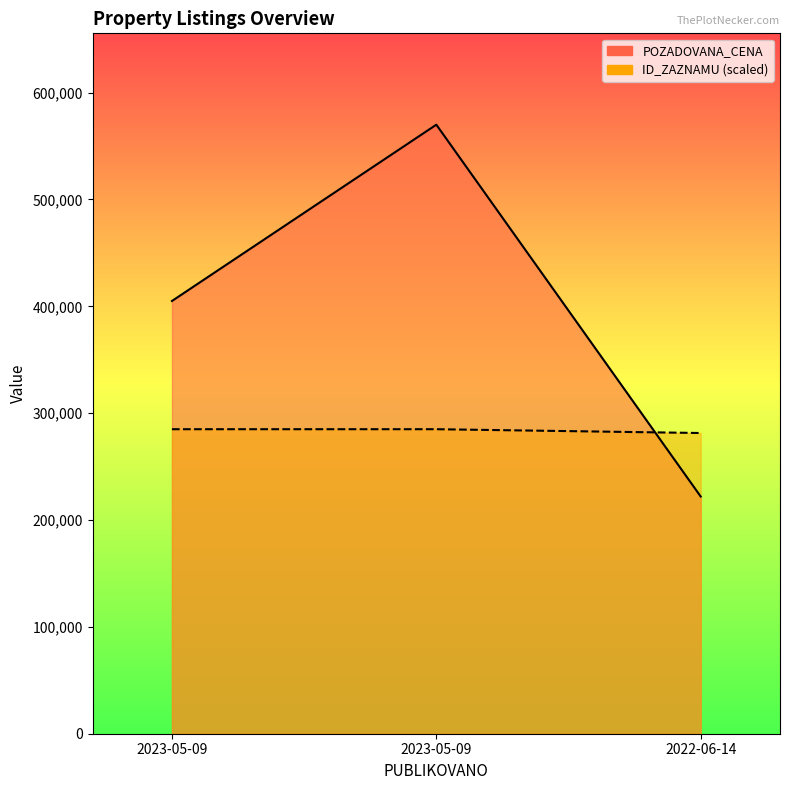

At which label is POZADOVANA_CENA closest to 396000?

2023-05-09